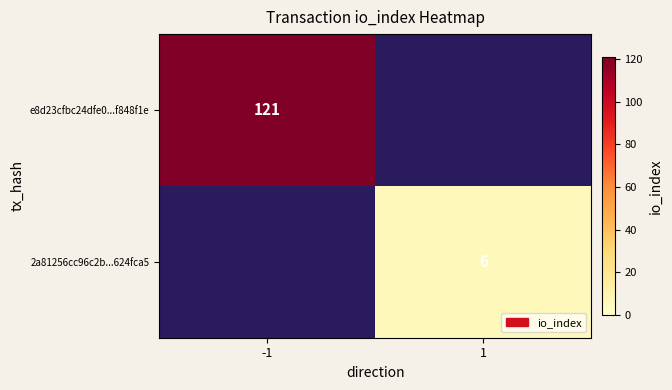

Which category has the lowest value across all series?

1